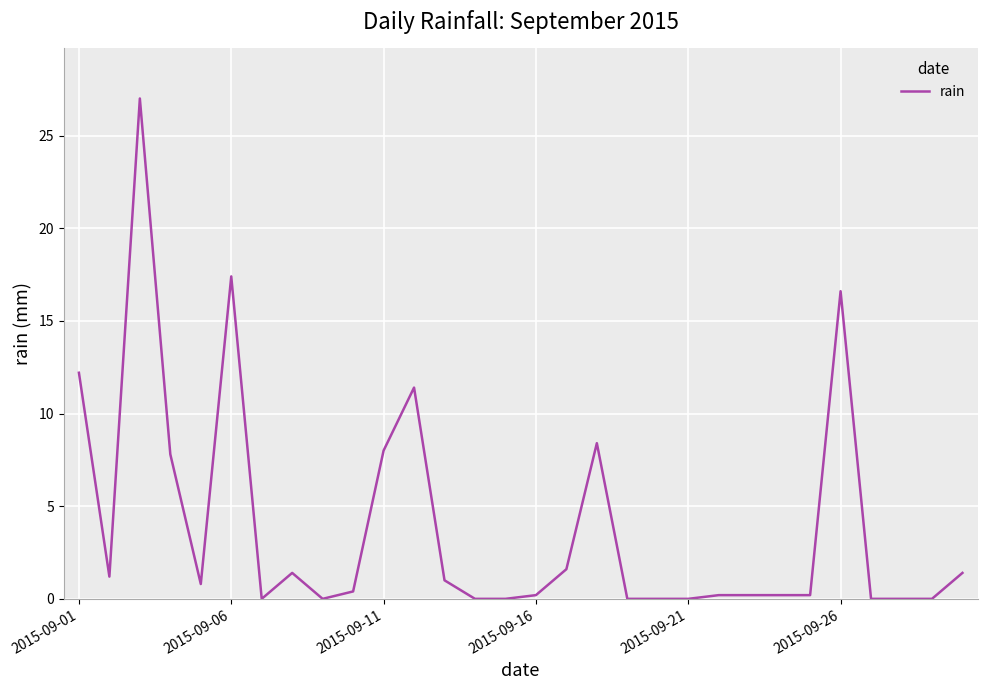

What is the maximum value shown in the chart?

27.0